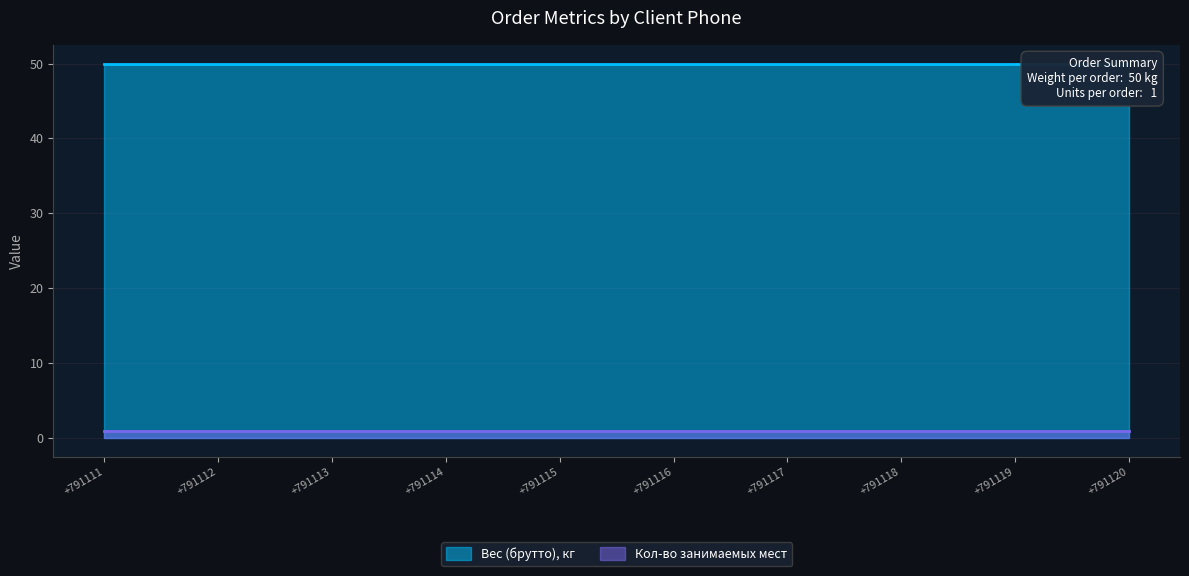

What is the difference between the highest and lowest values at +791115?

49